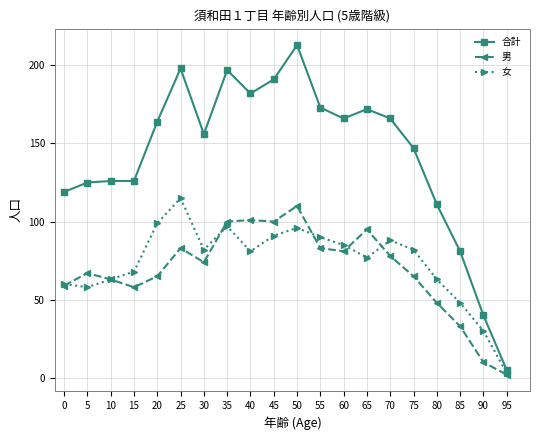

Which series has the largest range (max minus min)?

合計